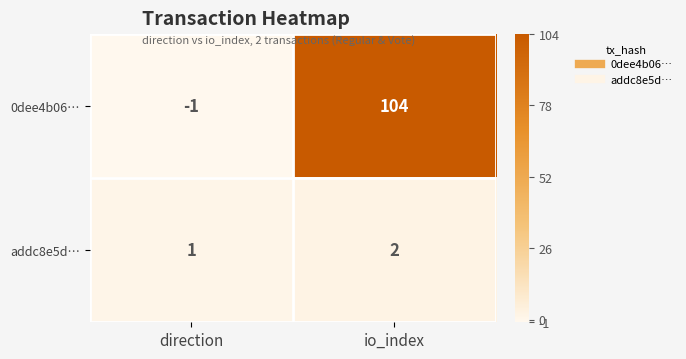

At how many categories does at least one series exceed 5?

1